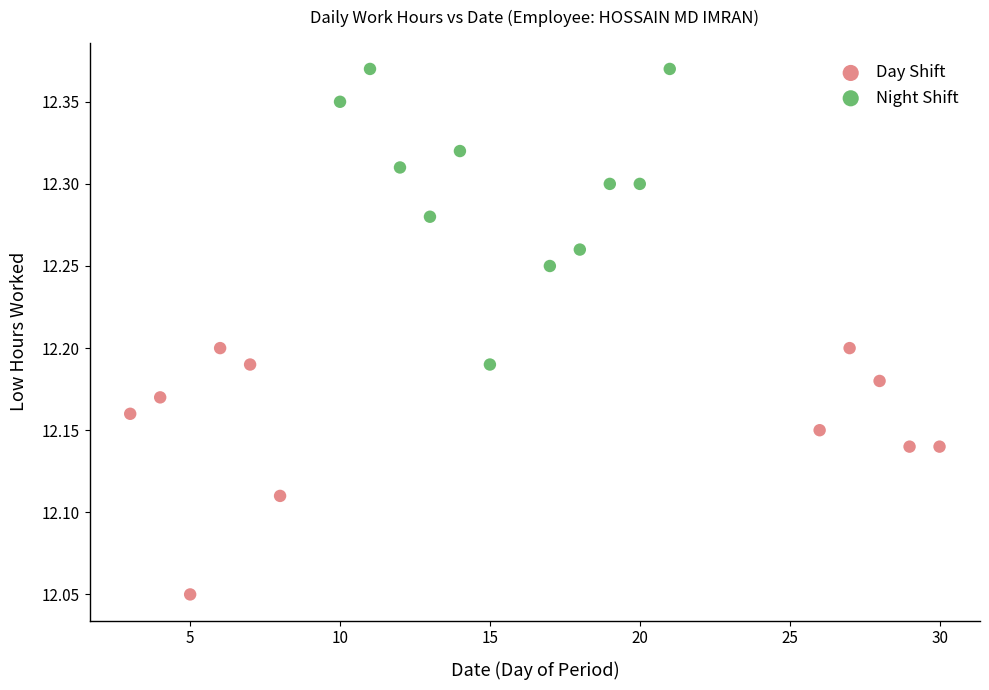

Which series has the widest spread of Y values?

Night Shift